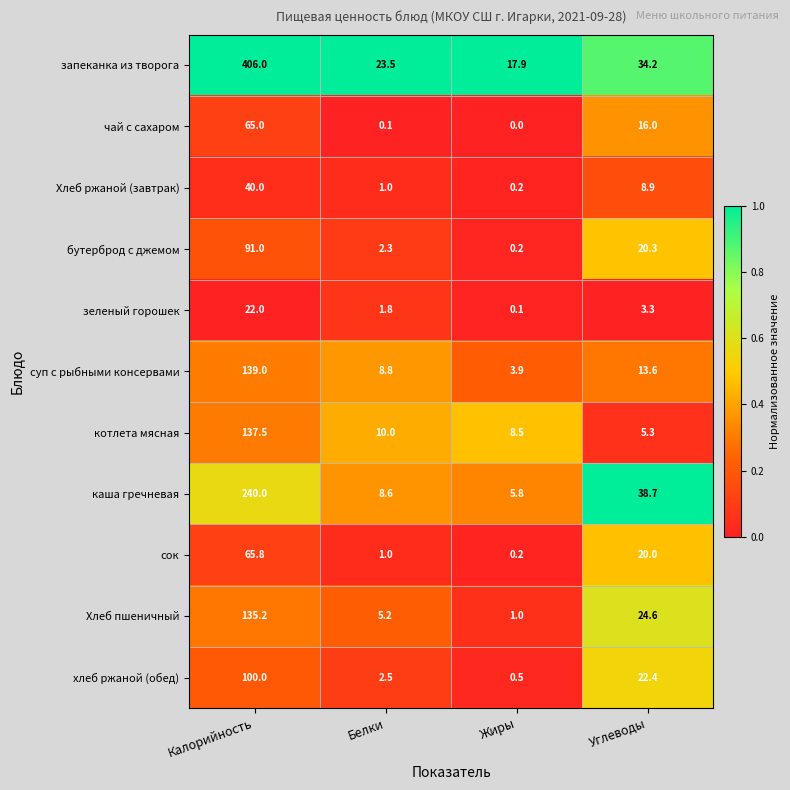

What is the approximate value of Хлеб пшеничный at Калорийность?

135.2